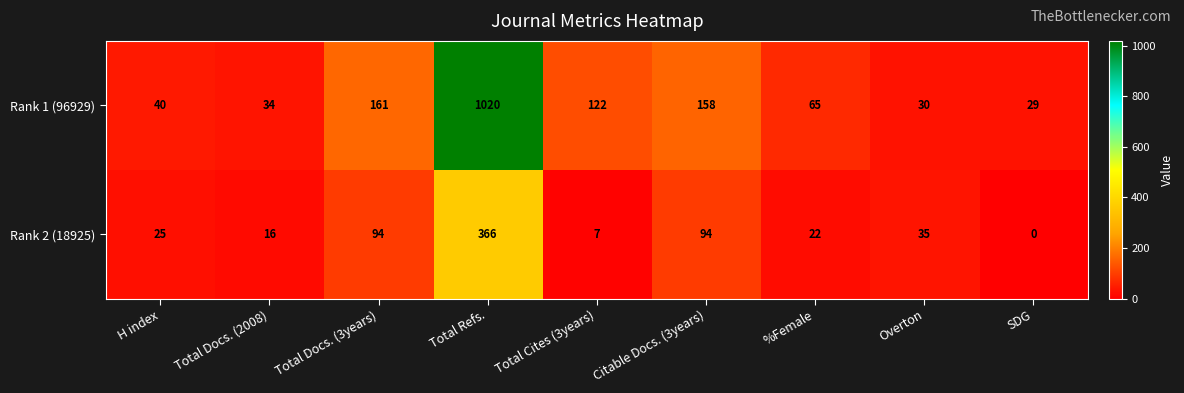

Which series has the largest total across all categories?

Rank 1 (96929)